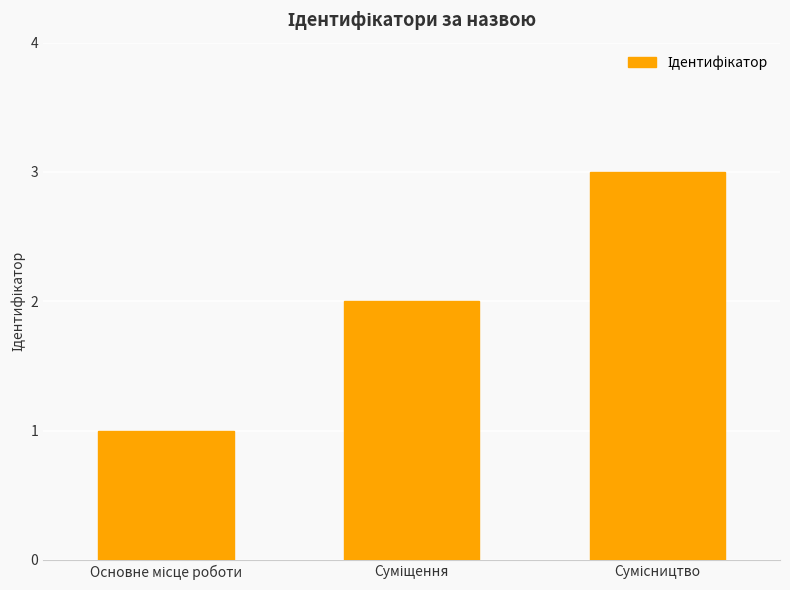

What is the average value?

2